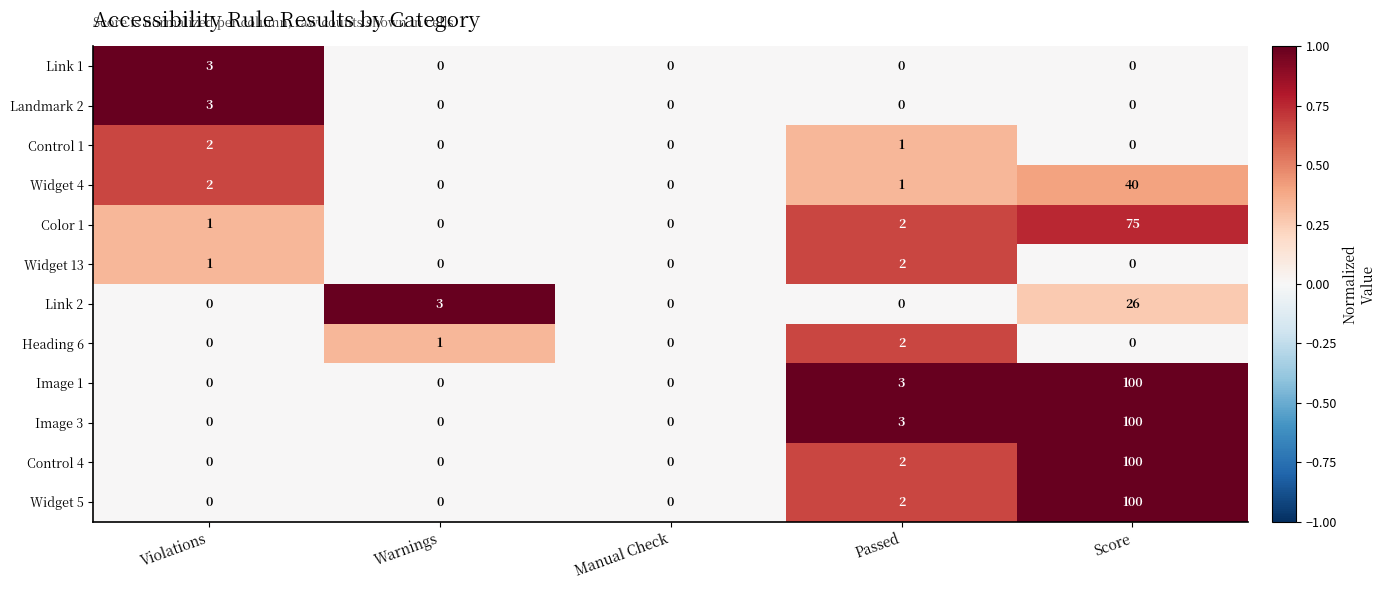

The value of Color 1 at Violations is 1. True or false?

True